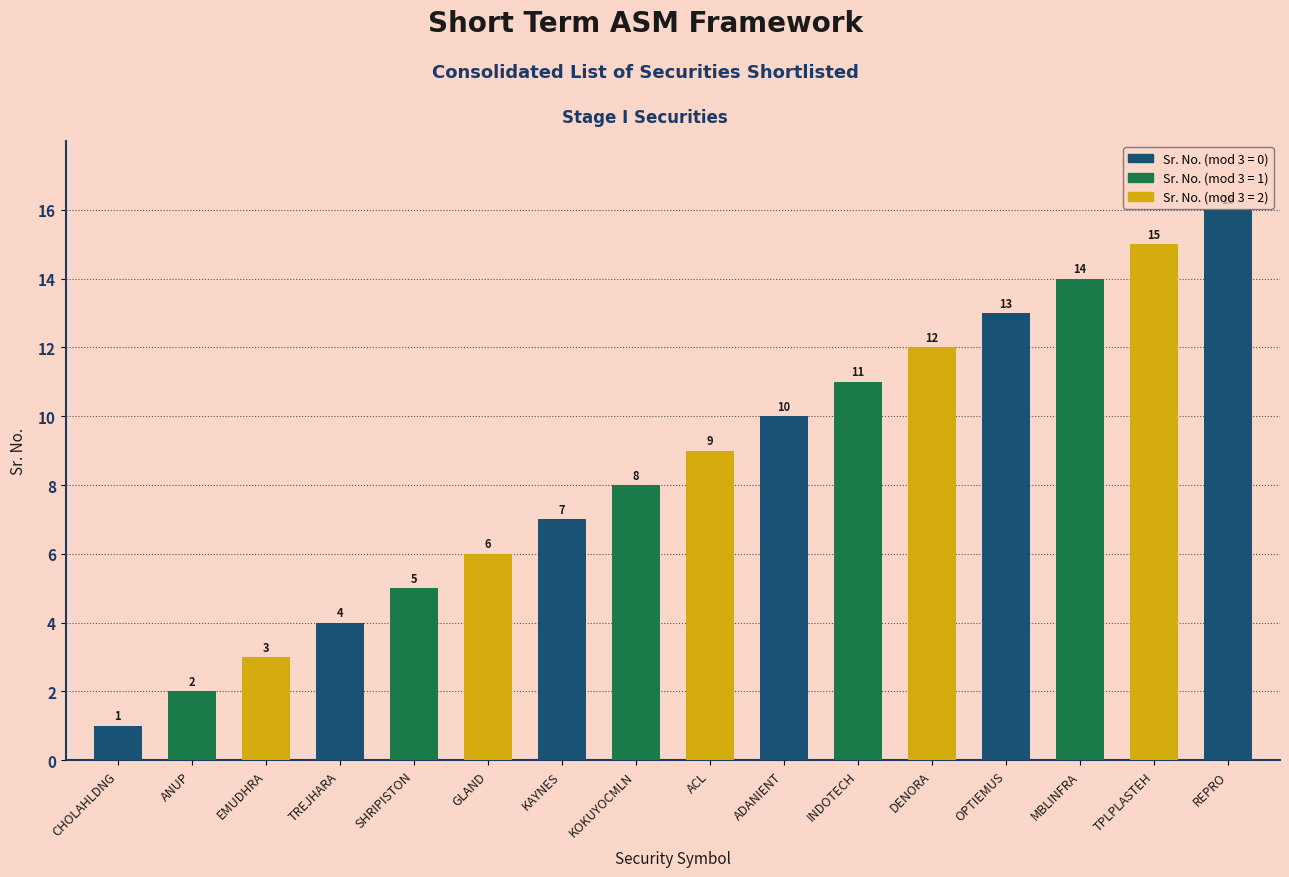

At which label is the value closest to 8?

KOKUYOCMLN